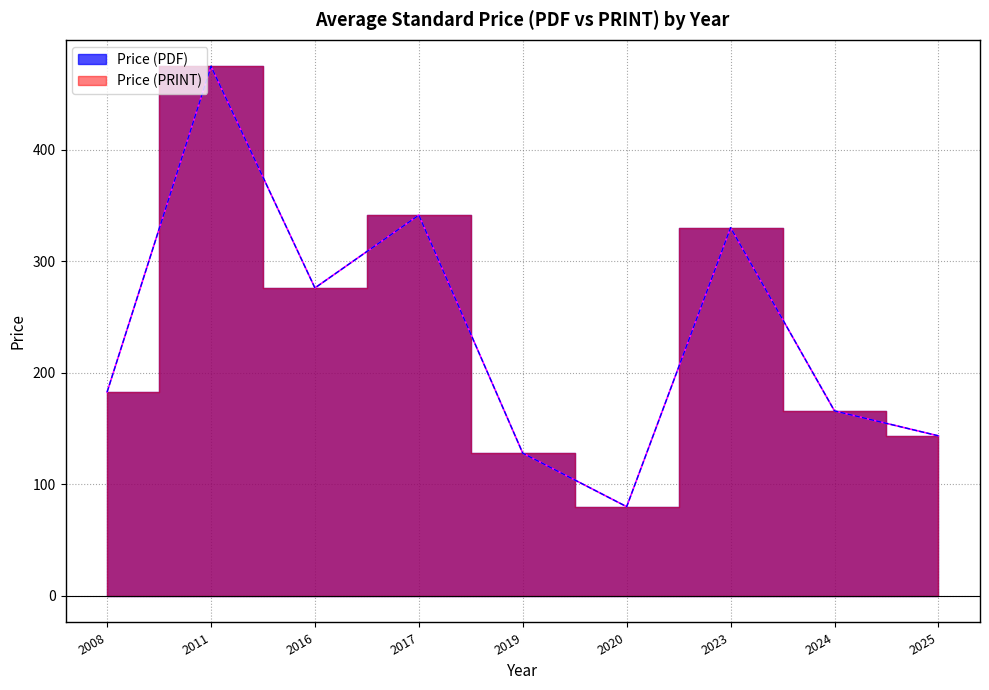

Does the chart have visible grid lines?

Yes